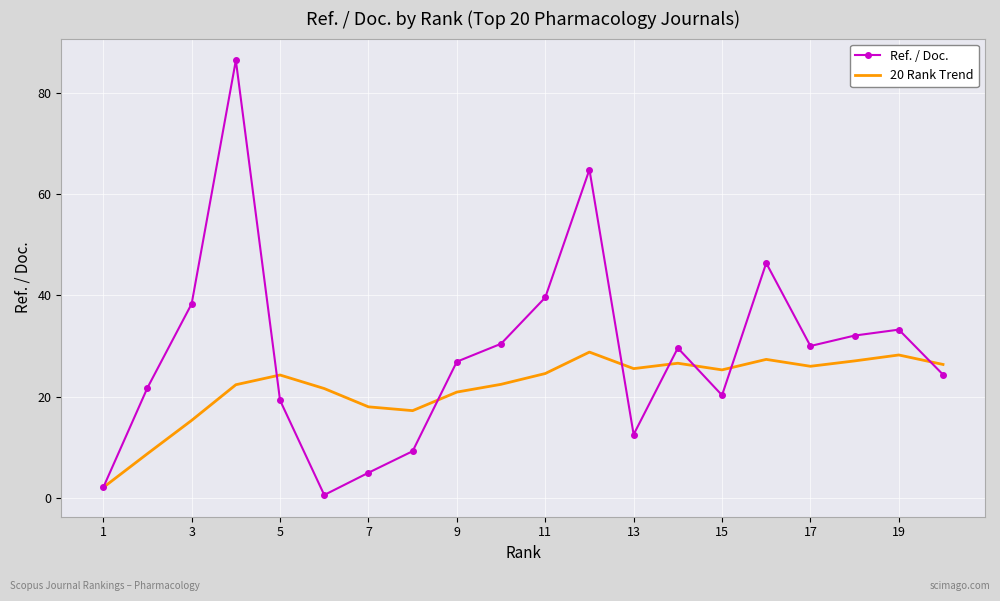

List the series in order of their peak value, lowest first.

20 Rank Trend, Ref. / Doc.